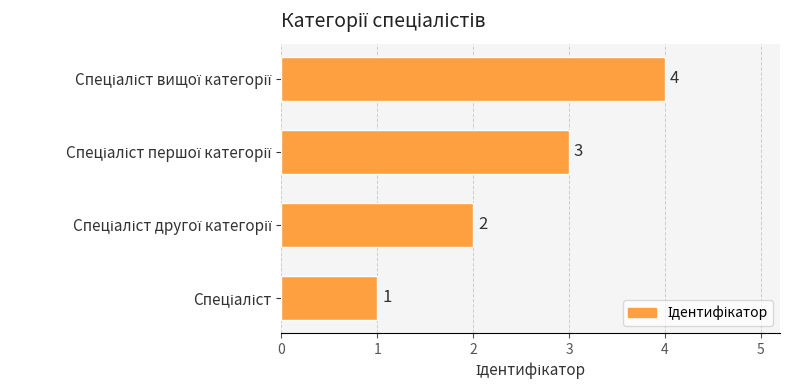

What is the maximum value shown in the chart?

4